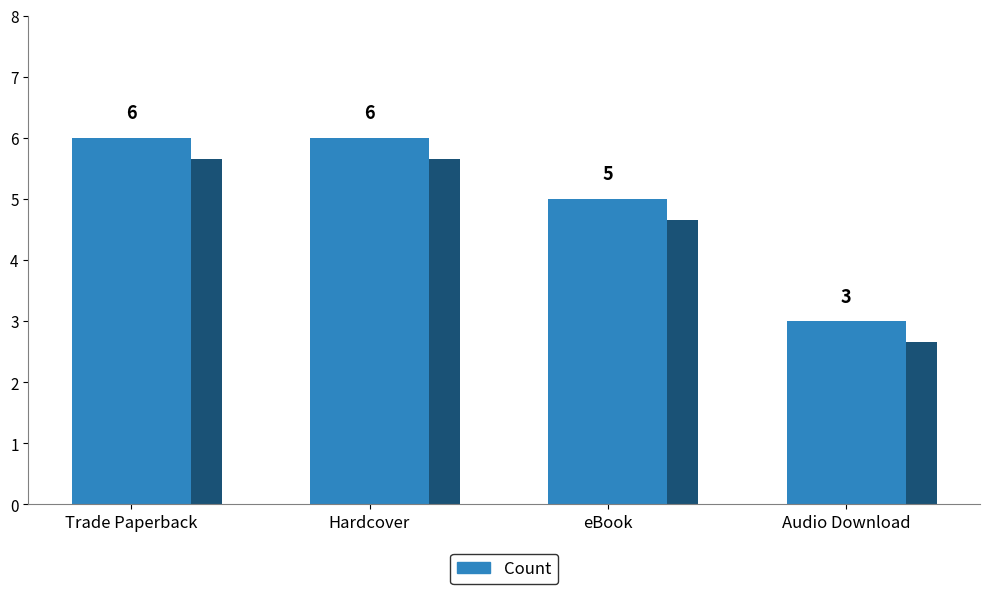

What is the average value?

5